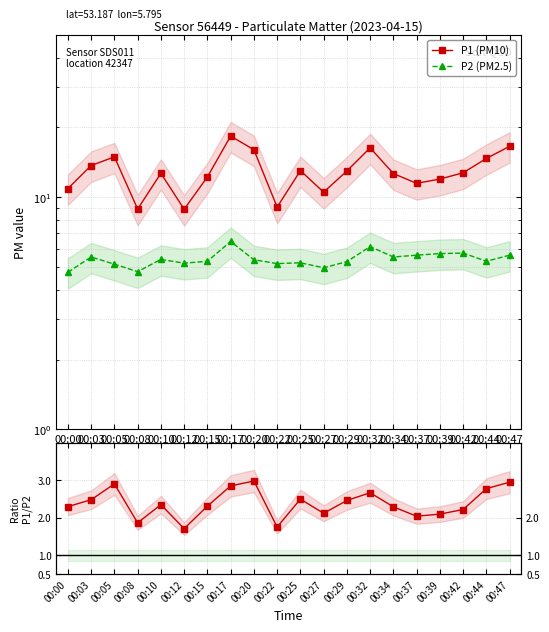

True or false: P1/P2 has a value of 2.3 at 00:10.

True